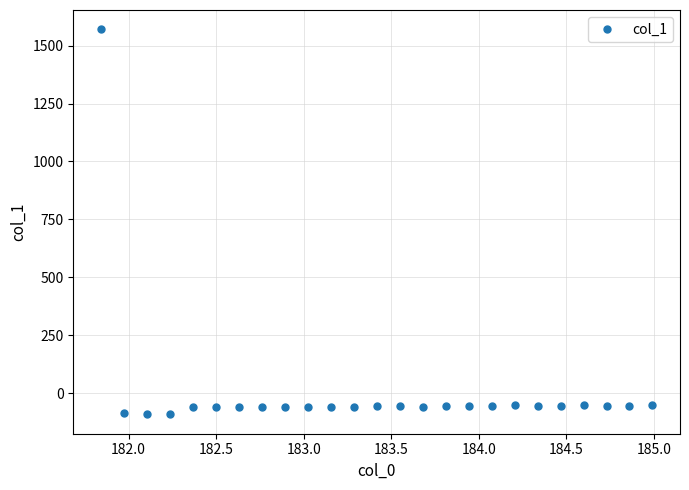

True or false: the data has more than 1 interior local peaks.

True